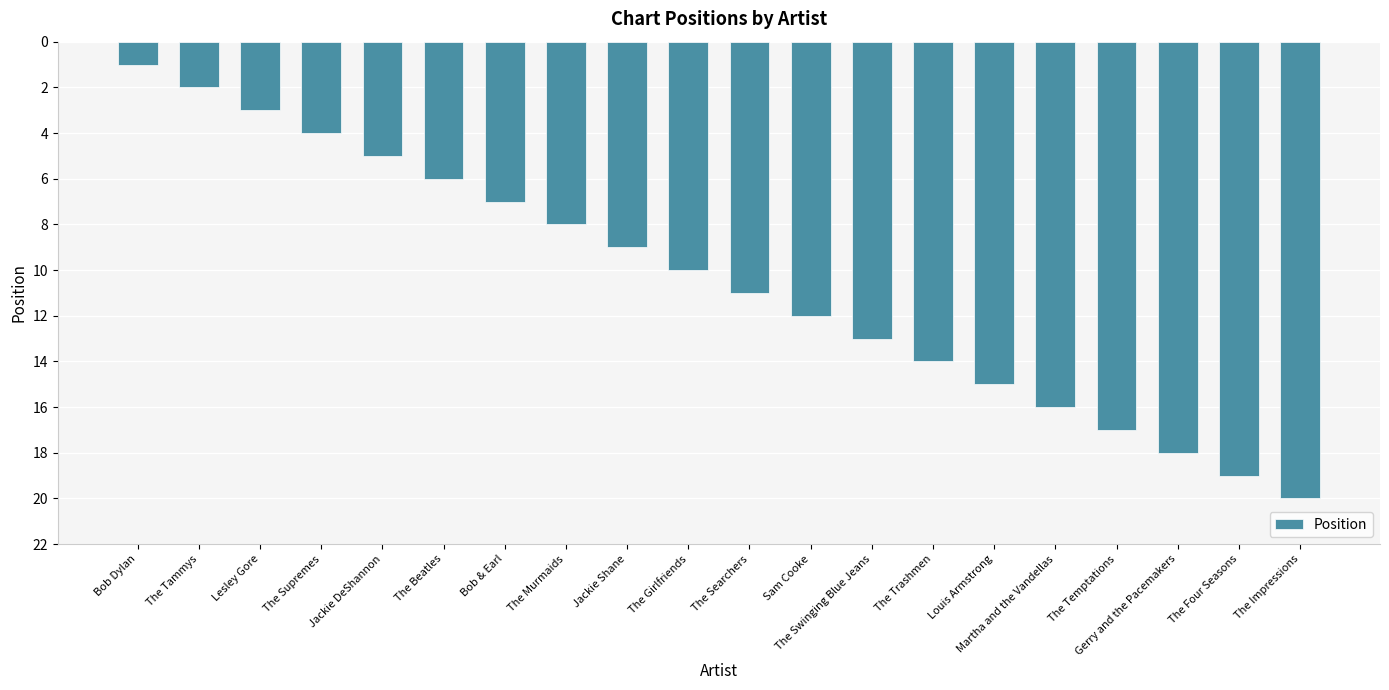

Reading left to right, list all the values displayed in this chart.

Bob Dylan=1	The Tammys=2	Lesley Gore=3	The Supremes=4	Jackie DeShannon=5	The Beatles=6	Bob & Earl=7	The Murmaids=8	Jackie Shane=9	The Girlfriends=10	The Searchers=11	Sam Cooke=12	The Swinging Blue Jeans=13	The Trashmen=14	Louis Armstrong=15	Martha and the Vandellas=16	The Temptations=17	Gerry and the Pacemakers=18	The Four Seasons=19	The Impressions=20